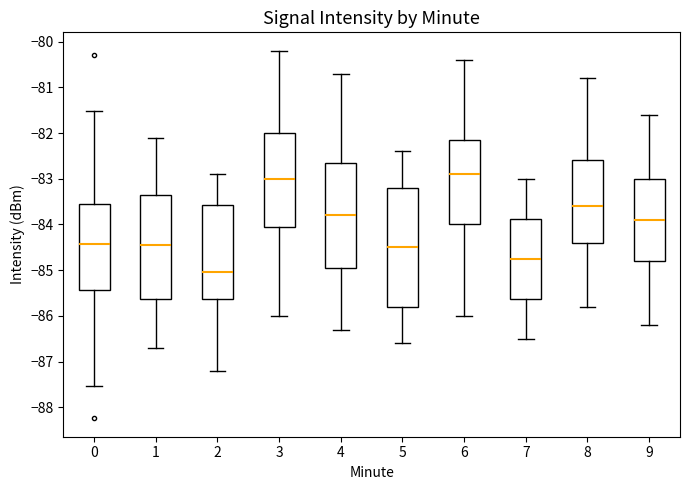

Where does the lower whisker of the box at x = 3 end on the y-axis? The values are not printed on the chart, so give them approximately, as read against the axis.

-86.0